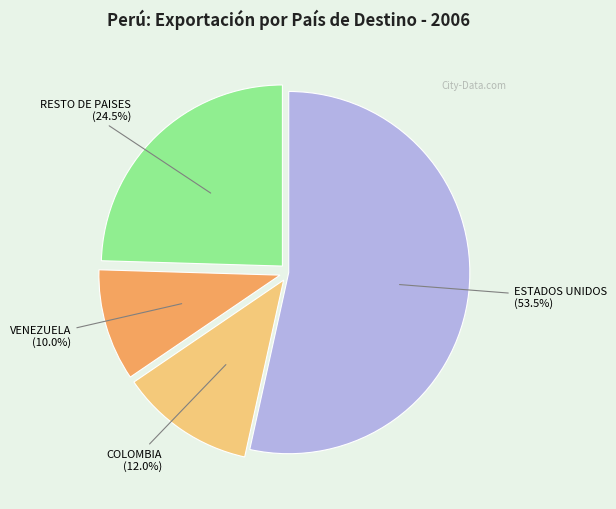

Does any single category account for the majority?

Yes